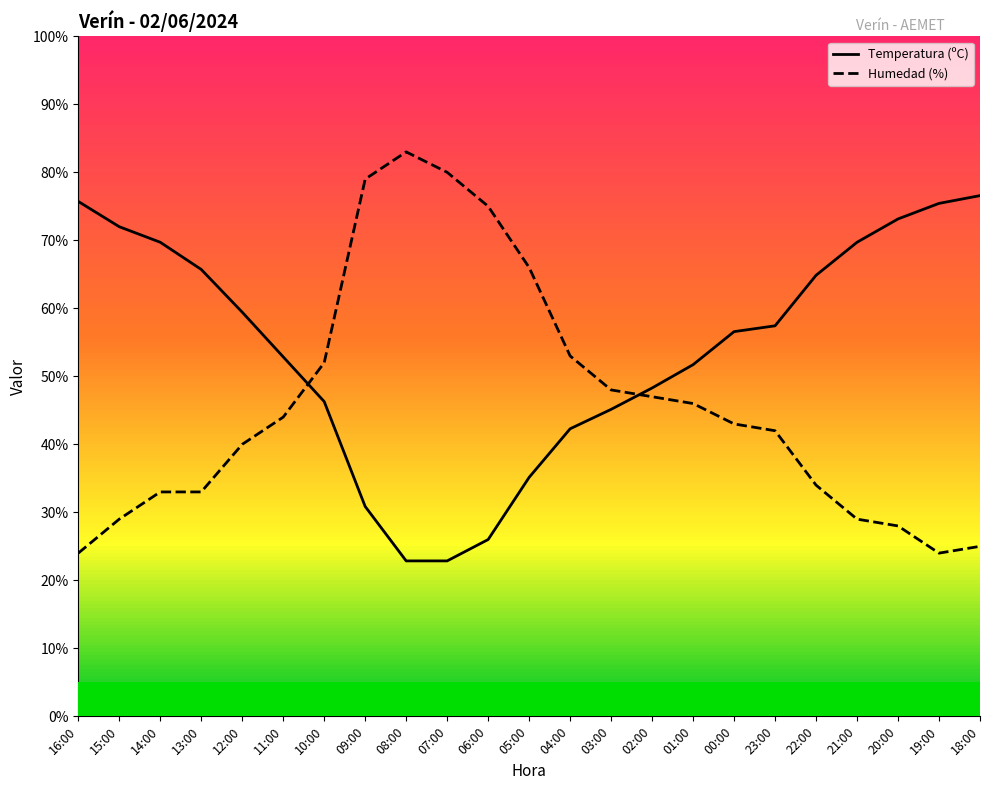

Reading right to left, transcribe all the data shown in this chart.

Temperatura (ºC): 18:00=76.6	19:00=75.4	20:00=73.1	21:00=69.7	22:00=64.9	23:00=57.4	00:00=56.6	01:00=51.7	02:00=48.3	03:00=45.1	04:00=42.3	05:00=35.1	06:00=26.0	07:00=22.9	08:00=22.9	09:00=30.9	10:00=46.3	11:00=52.9	12:00=59.4	13:00=65.7	14:00=69.7	15:00=72.0	16:00=75.7
Humedad (%): 18:00=25.0	19:00=24.0	20:00=28.0	21:00=29.0	22:00=34.0	23:00=42.0	00:00=43.0	01:00=46.0	02:00=47.0	03:00=48.0	04:00=53.0	05:00=66.0	06:00=75.0	07:00=80.0	08:00=83.0	09:00=79.0	10:00=52.0	11:00=44.0	12:00=40.0	13:00=33.0	14:00=33.0	15:00=29.0	16:00=24.0